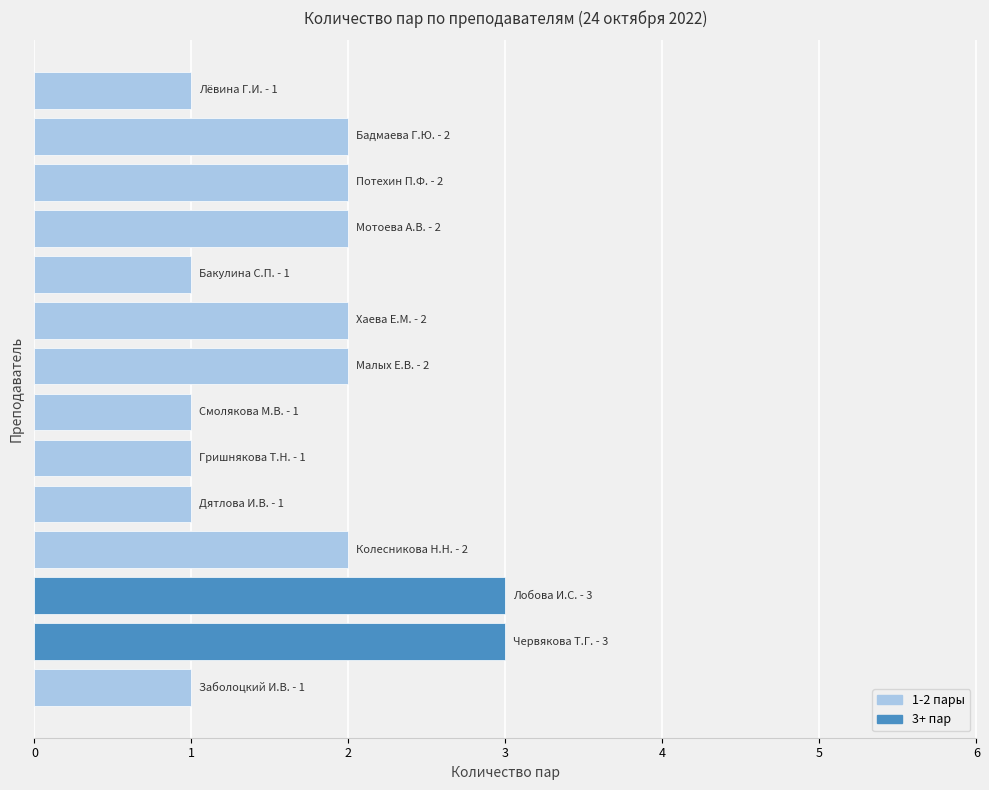

What is the sum of all values?

24